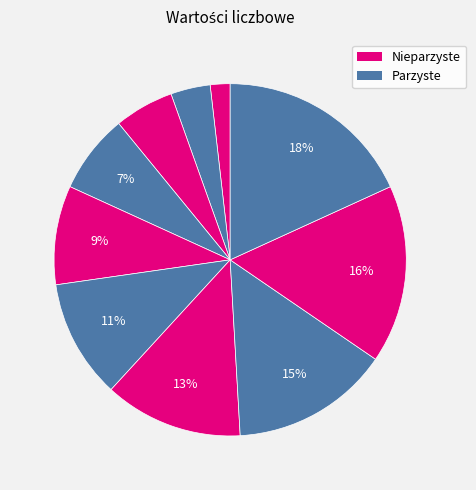

Count the number of slices in the pie.

10